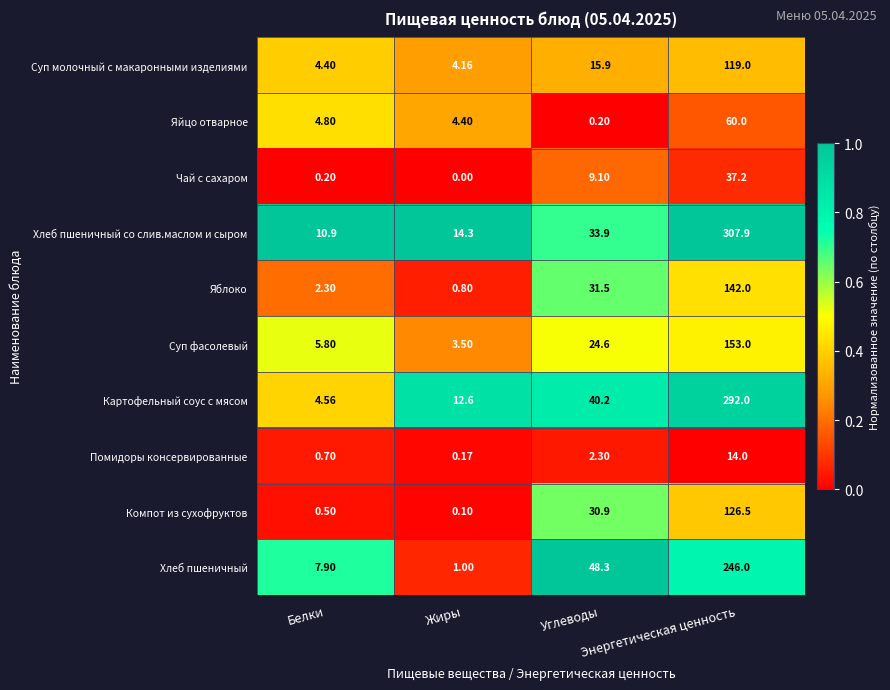

Which series changed the most between Жиры and Углеводы?

Хлеб пшеничный